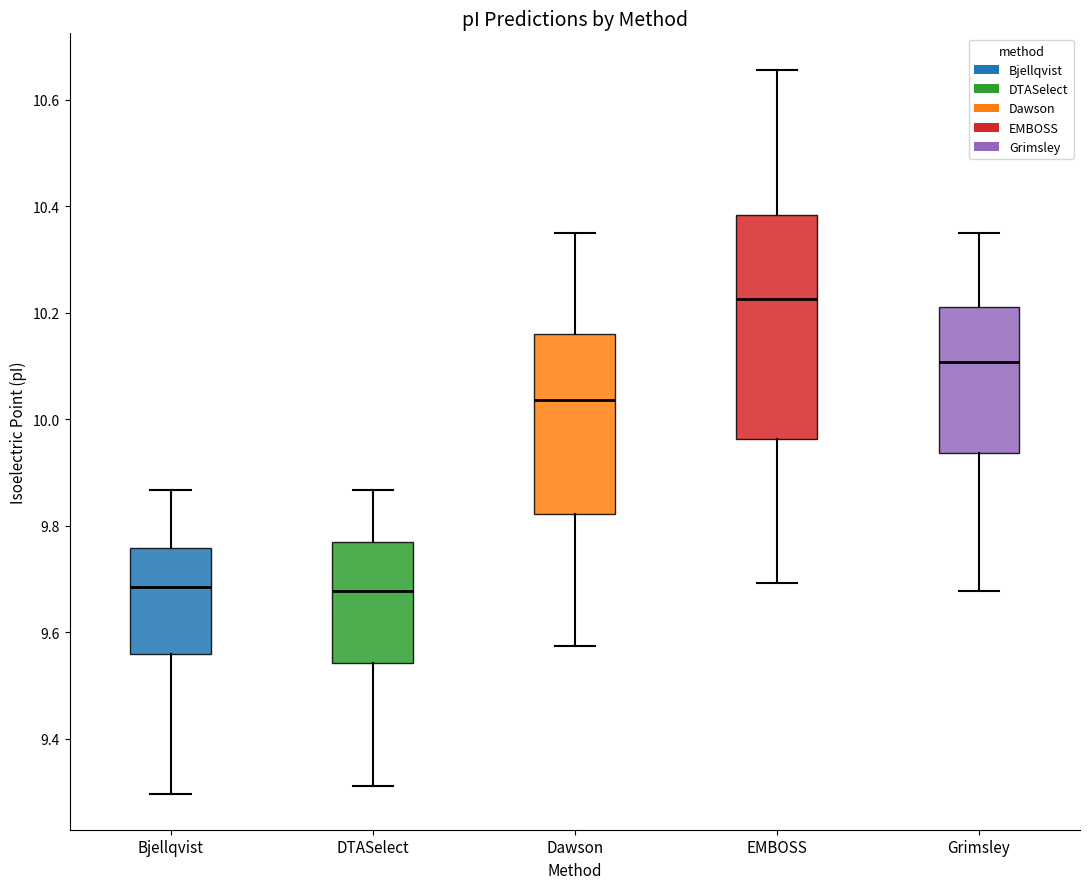

Reading left to right, transcribe this box plot: for each box, give where its median line is, the range the box spans, and where its two whiskers end, as read against the y-axis. The values are not printed on the chart, so give them approximately, as read against the axis.

Bjellqvist: median 9.68, box 9.56 to 9.76, whiskers 9.30 to 9.86
DTASelect: median 9.68, box 9.54 to 9.76, whiskers 9.32 to 9.86
Dawson: median 10.04, box 9.82 to 10.16, whiskers 9.58 to 10.36
EMBOSS: median 10.22, box 9.96 to 10.38, whiskers 9.70 to 10.66
Grimsley: median 10.10, box 9.94 to 10.22, whiskers 9.68 to 10.36